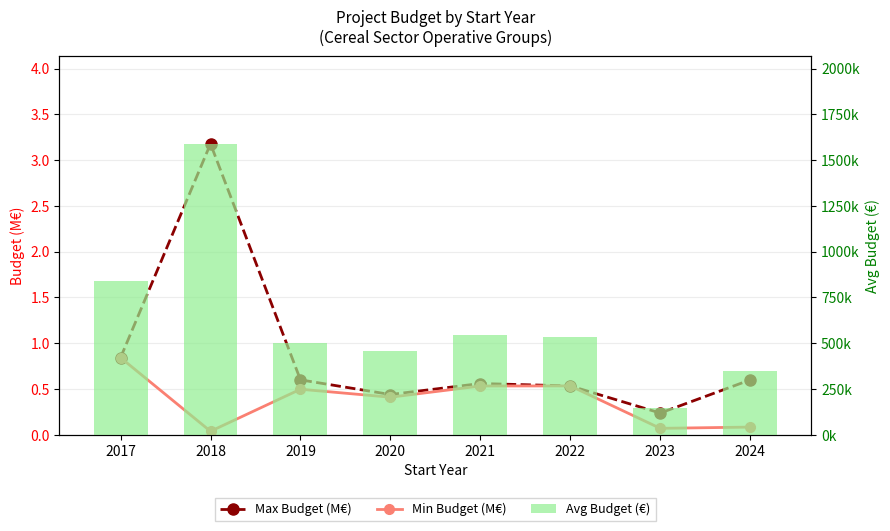

Reading left to right, extract all data points from this chart.

Max Budget (M€): 0.8	3.2	0.6	0.4	0.6	0.5	0.2	0.6
Min Budget (M€): 0.8	0.0	0.5	0.4	0.5	0.5	0.1	0.1
Avg Budget (€): 842014.0	1589481.0	499269.0	459874.0	546071.0	533449.0	144208.0	349134.0